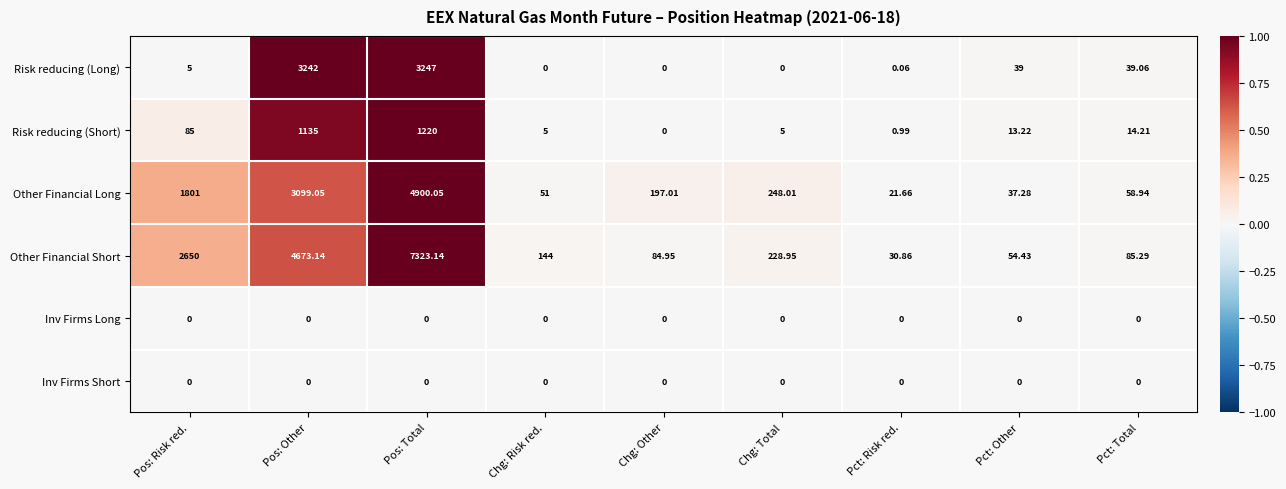

At which category does the chart reach its peak across all series?

Pos: Total